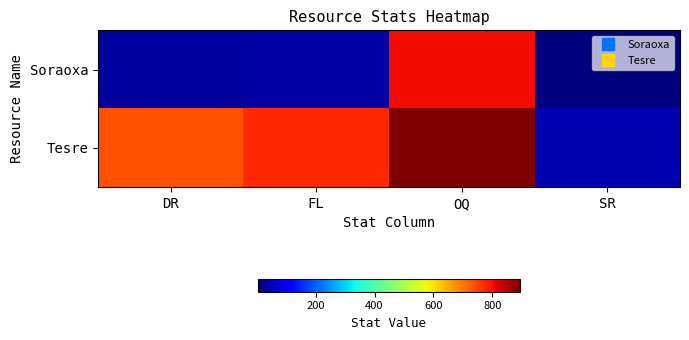

Reading left to right, extract all data points from this chart.

Soraoxa: DR=31	FL=33	OQ=802	SR=5
Tesre: DR=735	FL=774	OQ=893	SR=44